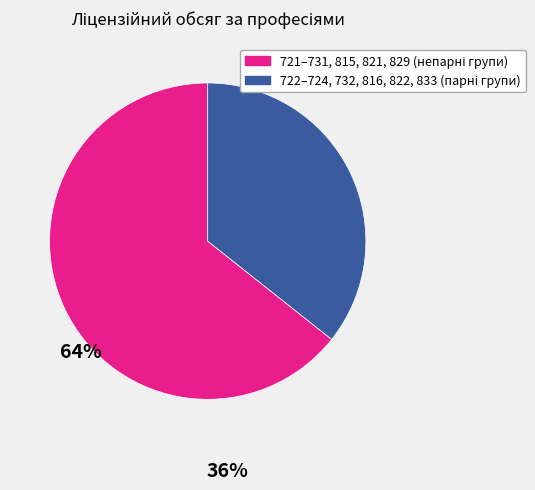

Is there any slice that represents more than half of the pie?

Yes